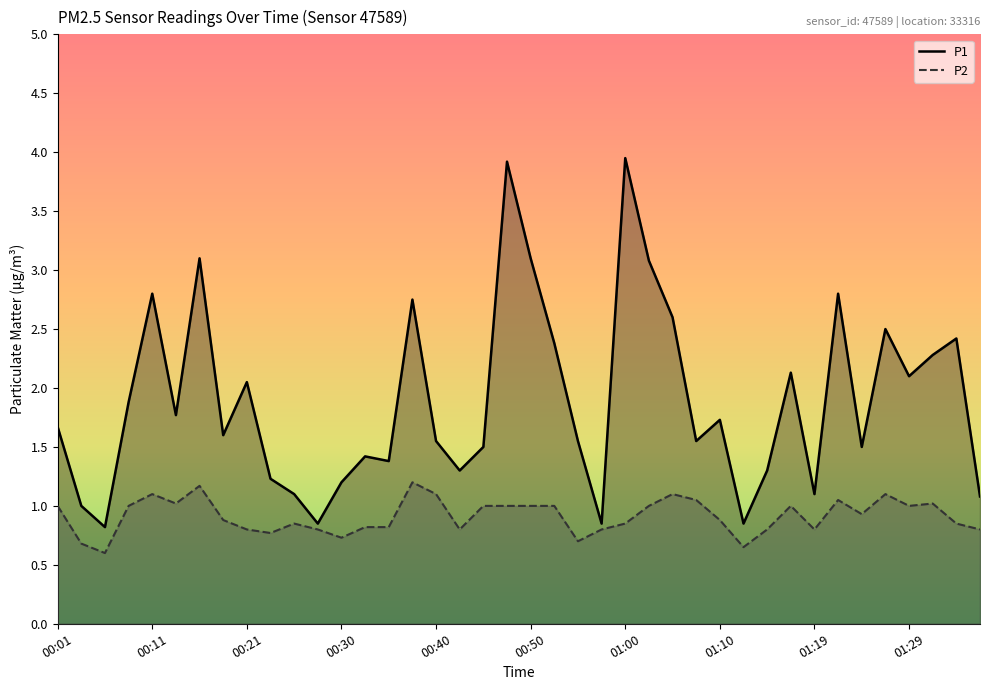

What is the difference between the maximum and minimum values in the P2 series?

0.6